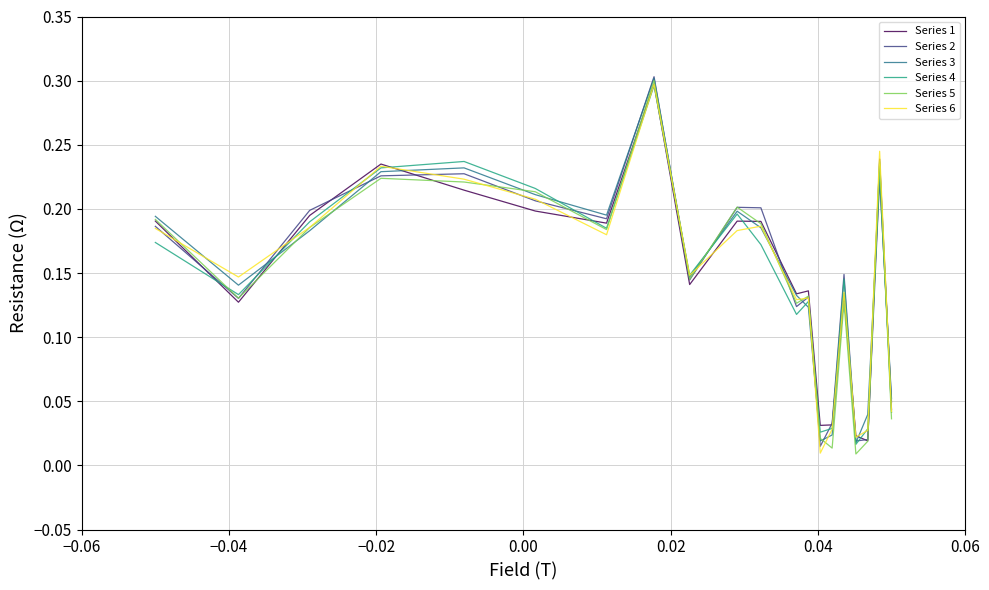

What is the maximum value shown in the chart?

0.3